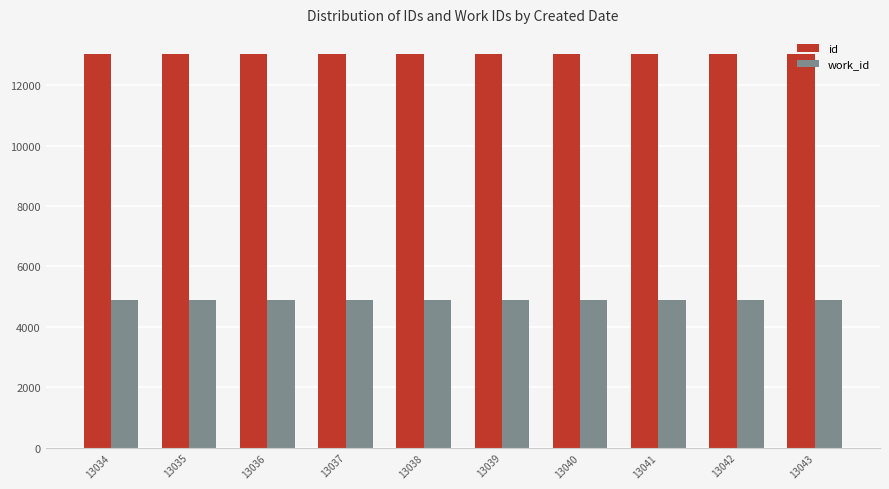

What is the sum of all work_id values?

48750